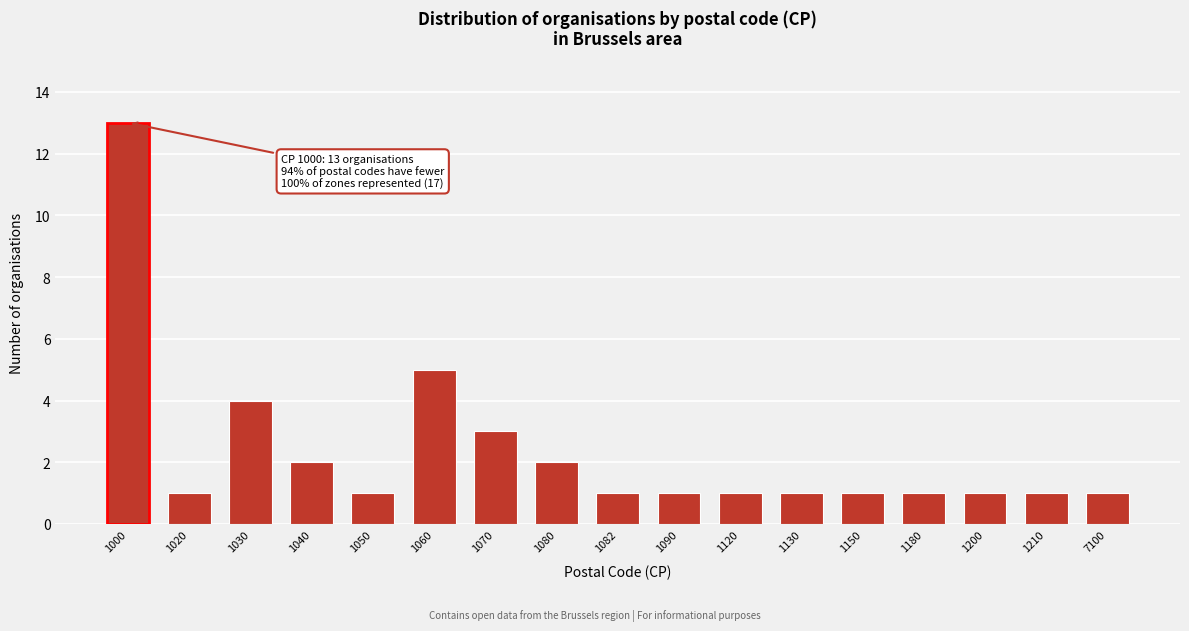

Reading left to right, extract all data points from this chart.

13	1	4	2	1	5	3	2	1	1	1	1	1	1	1	1	1